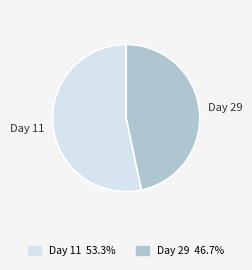

What is the ratio of the value at Day 29 to the value at Day 11?

0.9